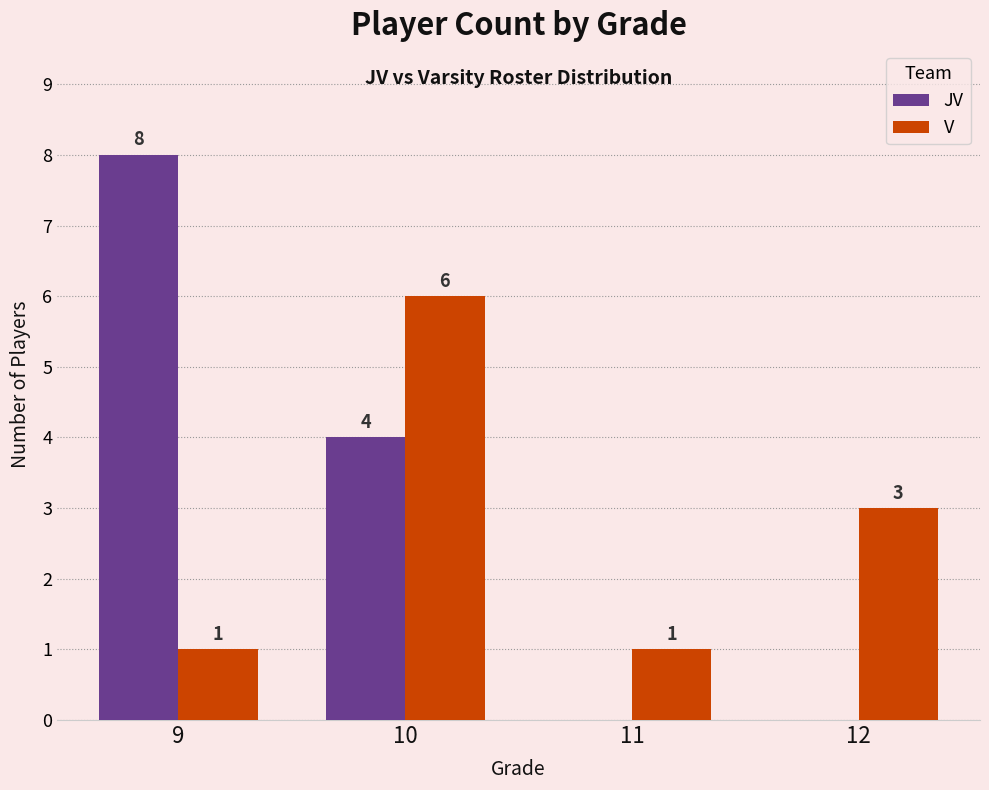

Which series has the largest total across all categories?

JV